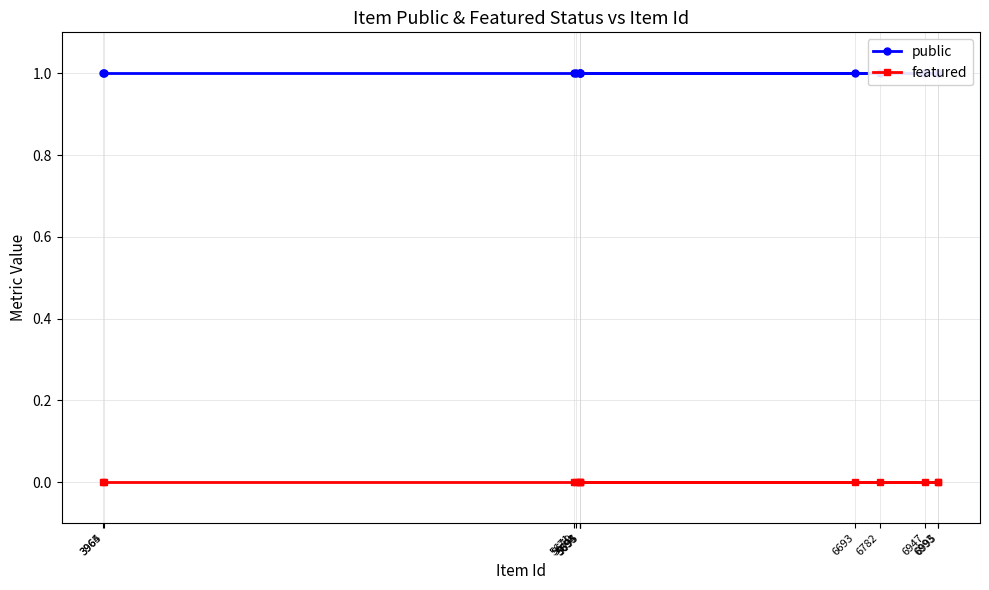

Which series changed the most between 5694 and 5679?

public